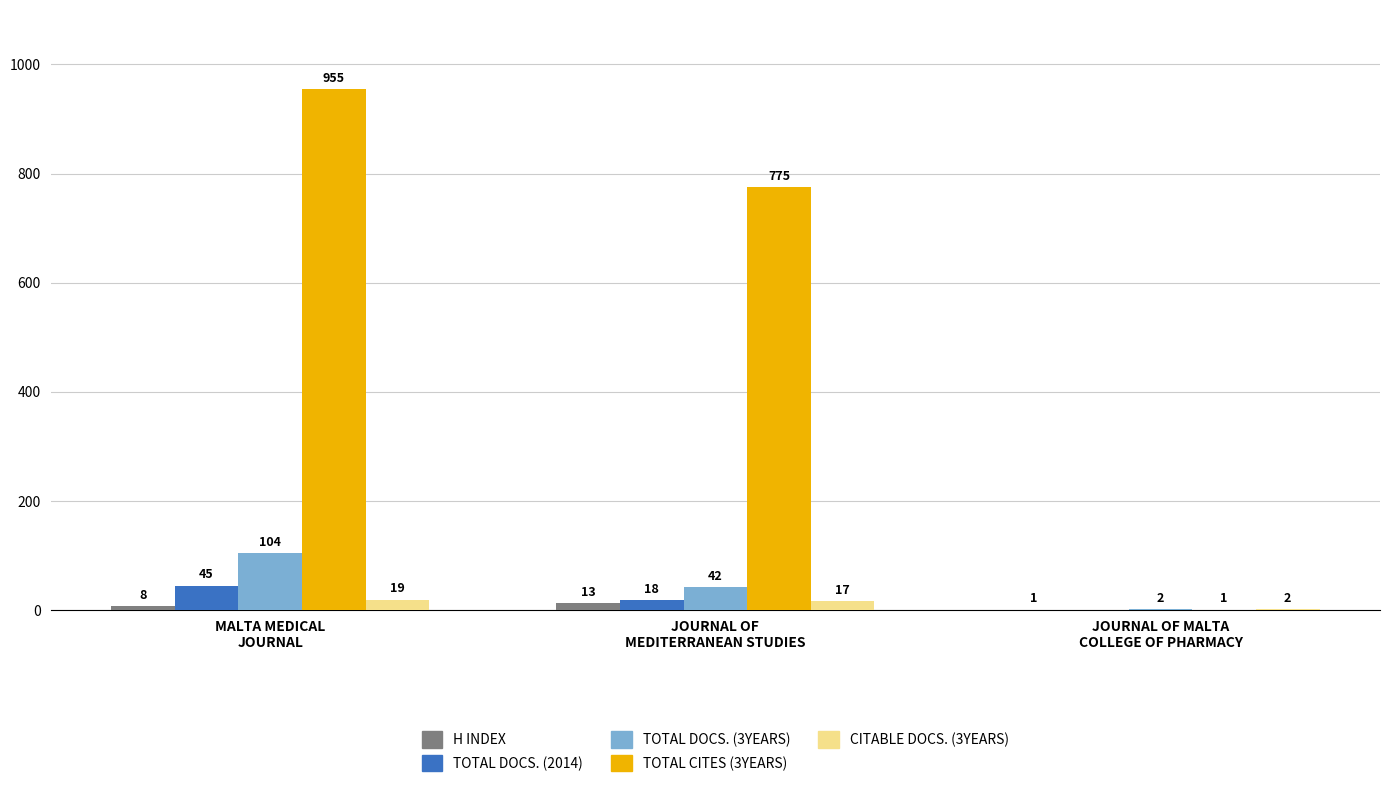

What is the maximum value shown in the chart?

955